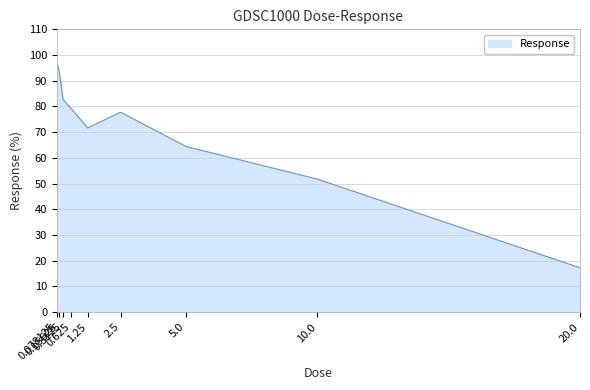

Where is the first local maximum?

2.5